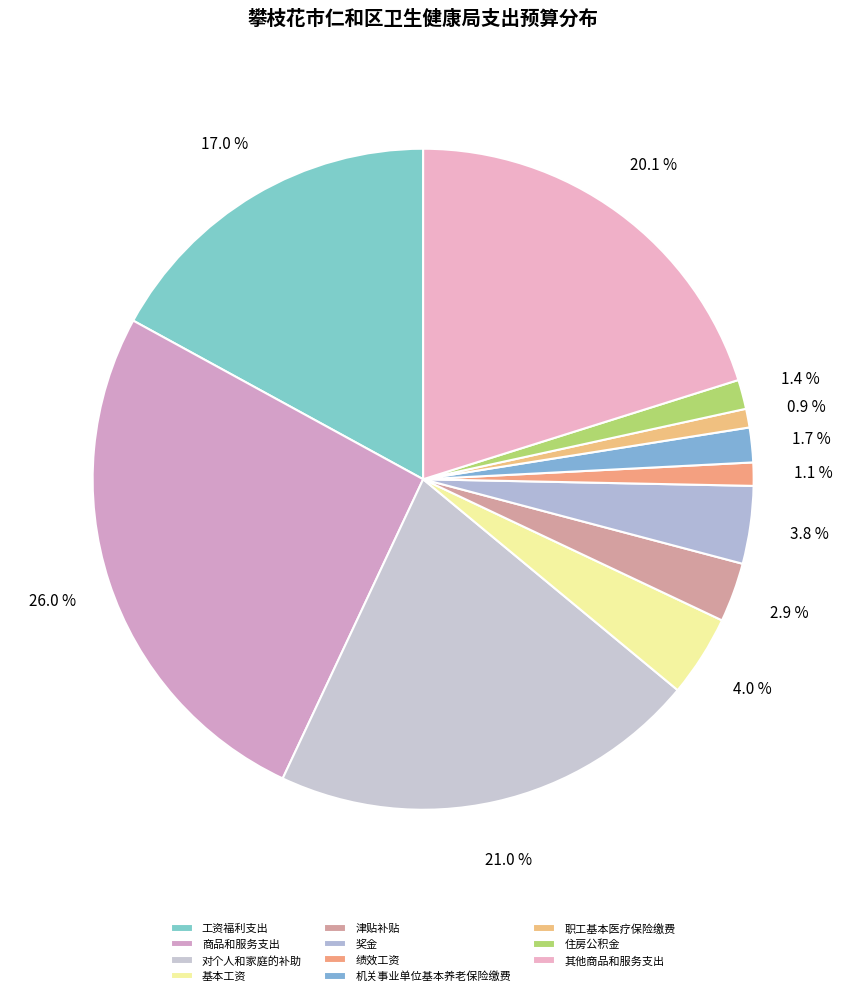

Rank the categories by value from highest to lowest.

商品和服务支出, 对个人和家庭的补助, 其他商品和服务支出, 工资福利支出, 基本工资, 奖金, 津贴补贴, 机关事业单位基本养老保险缴费, 住房公积金, 绩效工资, 职工基本医疗保险缴费